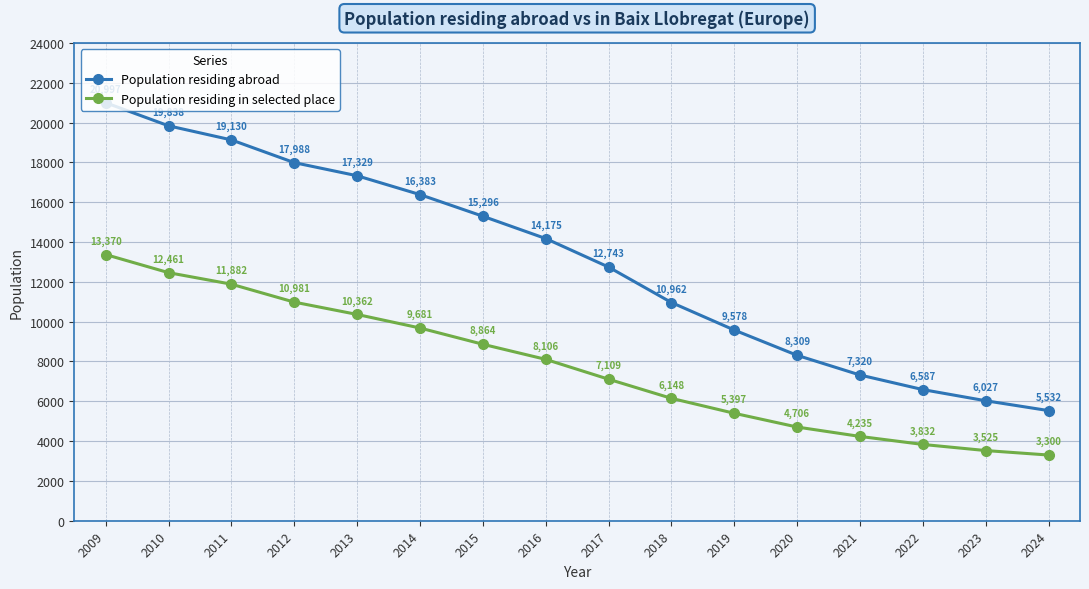

Which series has the largest total across all categories?

Population residing abroad